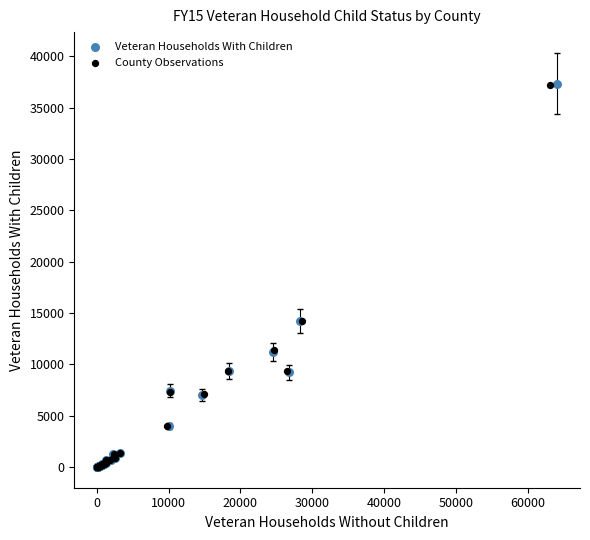

Which series has the widest spread of Y values?

Veteran Households With Children